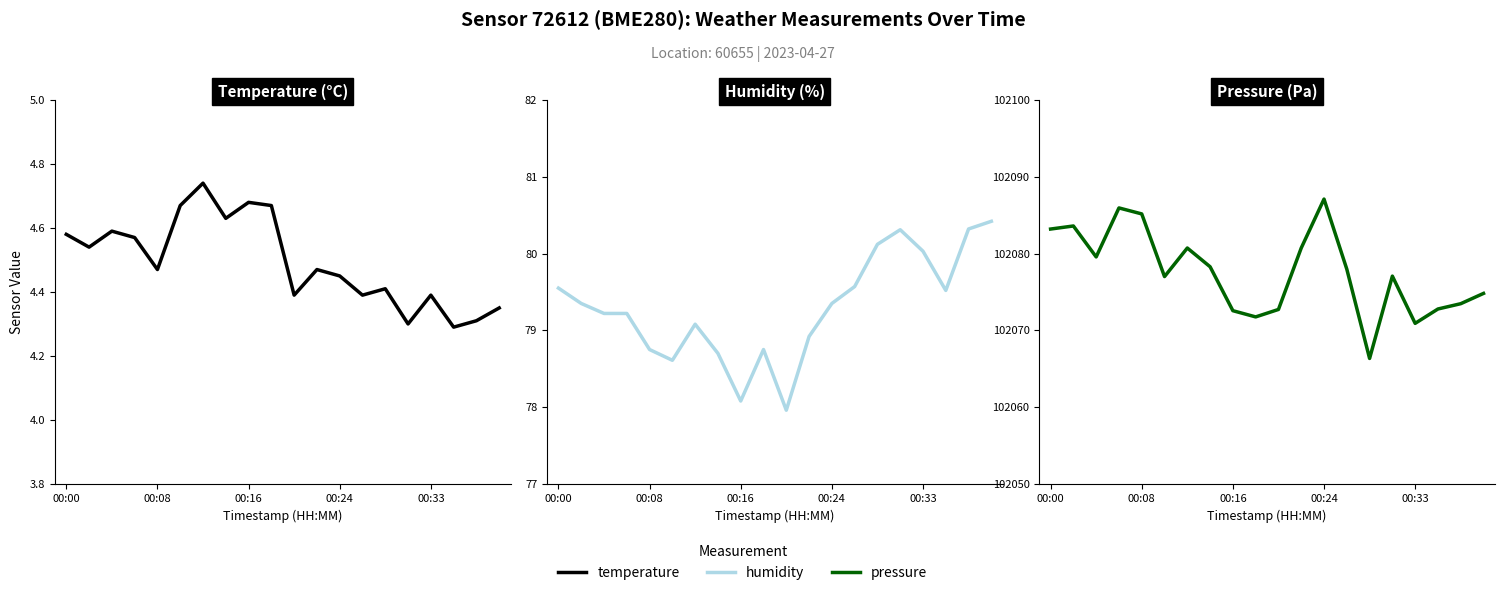

Reading left to right, transcribe all the data shown in this chart.

temperature: 4.6	4.5	4.6	4.6	4.5	4.7	4.7	4.6	4.7	4.7	4.4	4.5	4.5	4.4	4.4	4.3	4.4	4.3	4.3	4.3
humidity: 79.5	79.3	79.2	79.2	78.8	78.6	79.1	78.7	78.1	78.8	78.0	78.9	79.3	79.6	80.1	80.3	80.0	79.5	80.3	80.4
pressure: 102083.2	102083.6	102079.6	102085.9	102085.2	102077.0	102080.7	102078.3	102072.6	102071.8	102072.7	102080.7	102087.1	102078.0	102066.3	102077.1	102070.9	102072.8	102073.5	102074.8